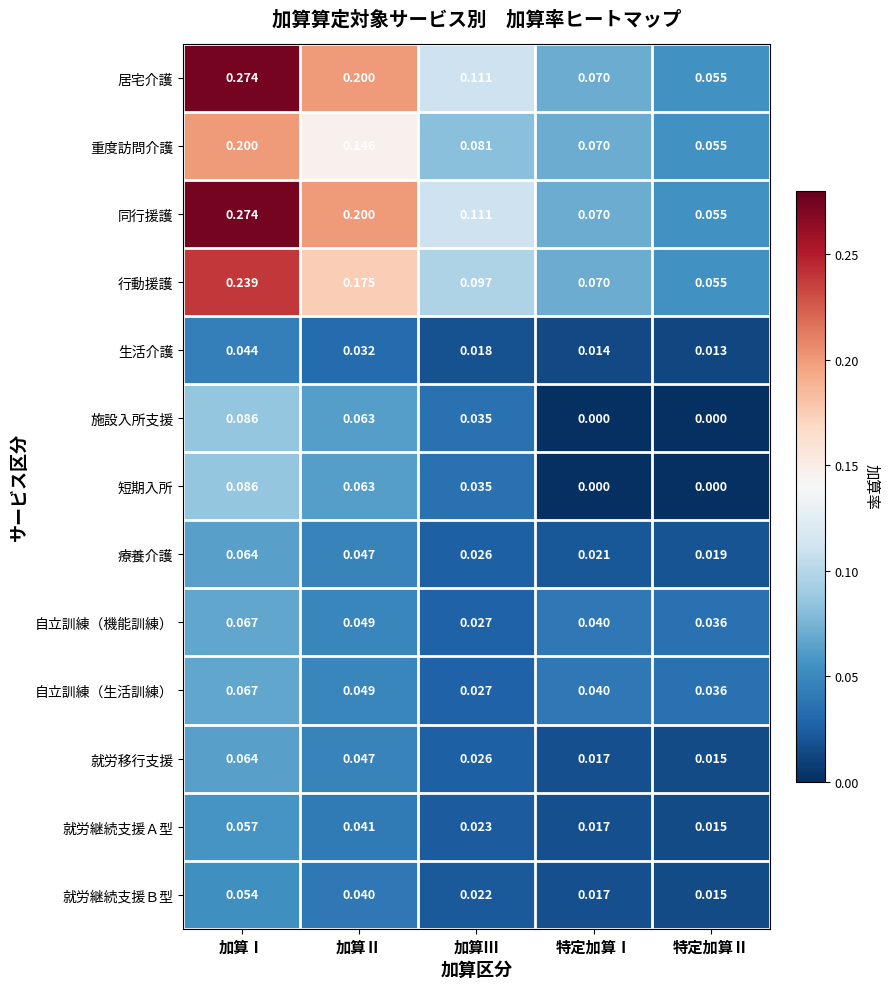

Is the value of 生活介護 at 加算Ⅰ greater than the value of 居宅介護 at 加算Ⅰ?

No